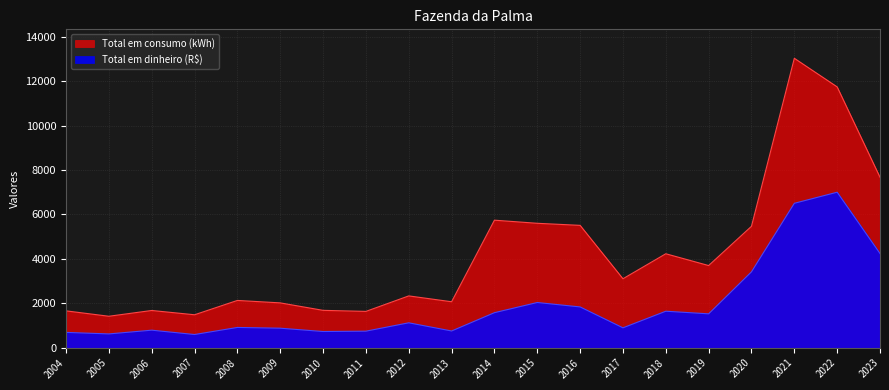

Rank the series by their average value, from highest to lowest.

Total em consumo (kWh), Total em dinheiro (R$)